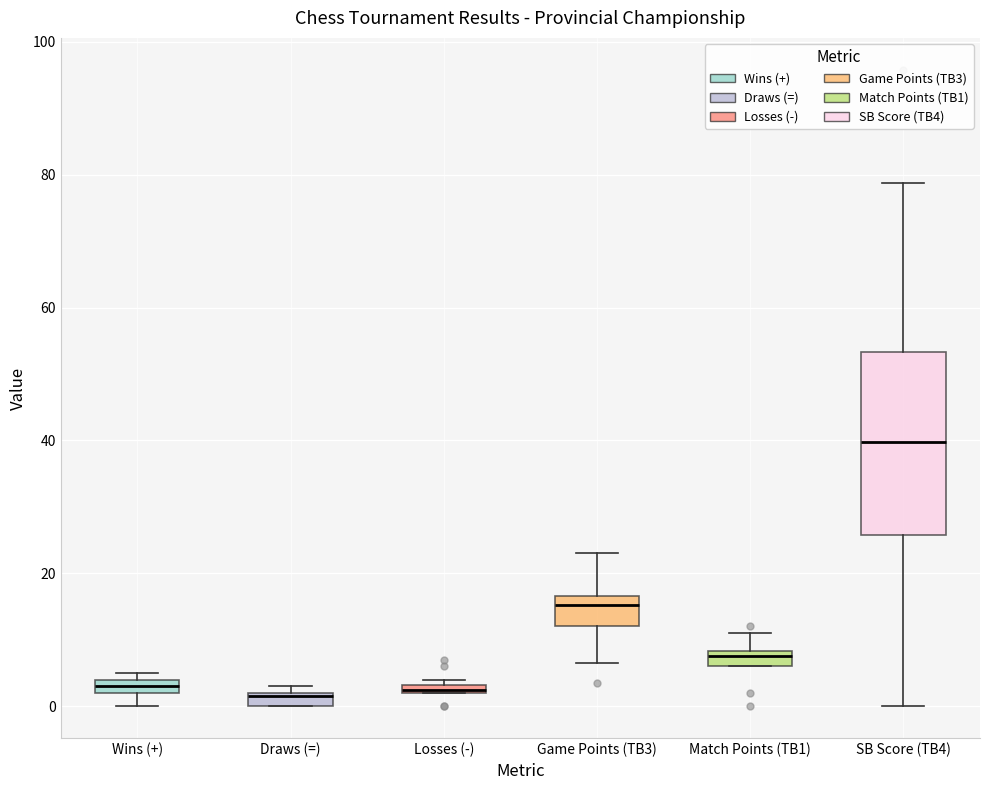

Which box is the tallest, from its lower edge to its upper edge?

SB Score (TB4)